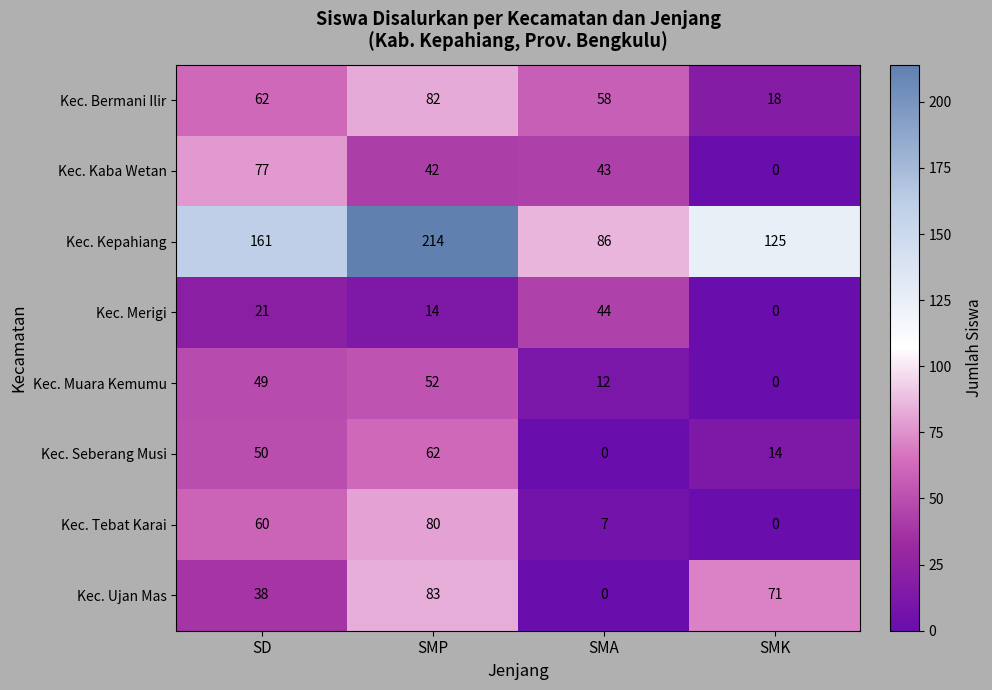

At SMP, list the series in order from largest to smallest.

Kec. Kepahiang, Kec. Ujan Mas, Kec. Bermani Ilir, Kec. Tebat Karai, Kec. Seberang Musi, Kec. Muara Kemumu, Kec. Kaba Wetan, Kec. Merigi